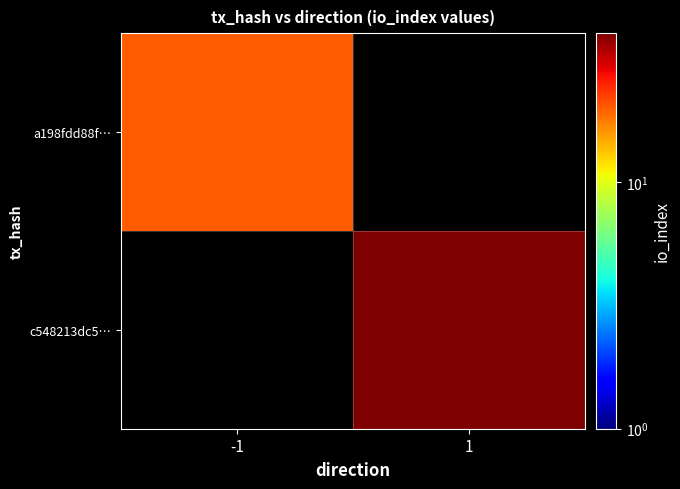

At how many categories does at least one series exceed 34?

1